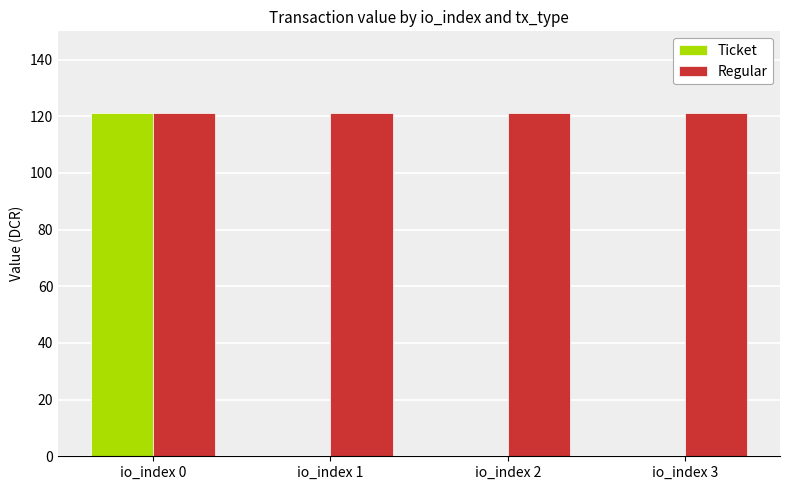

What is the sum of all Ticket values?

121.0